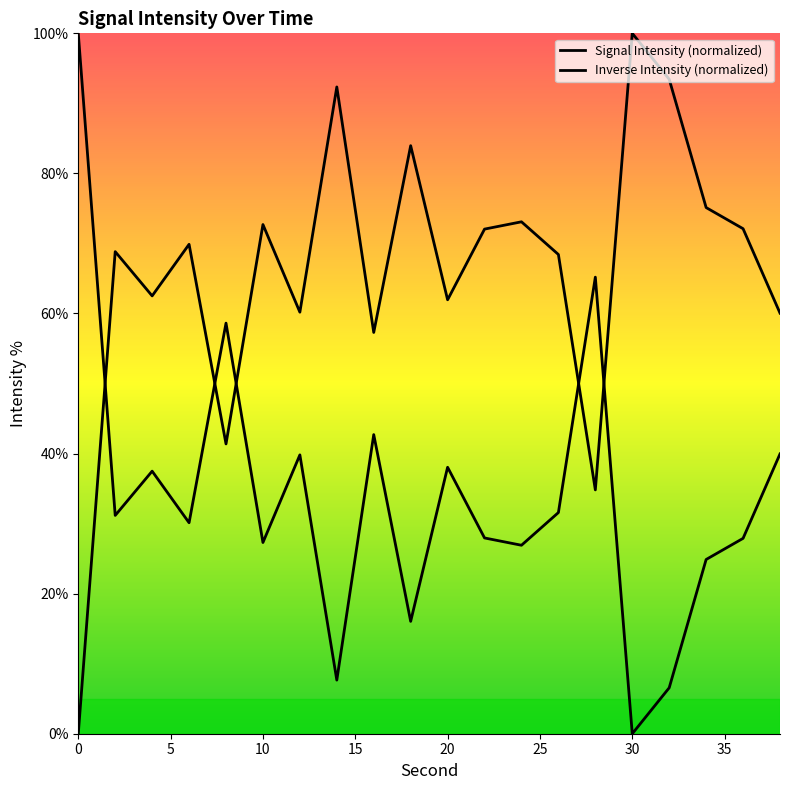

How many lines are shown in the chart?

2